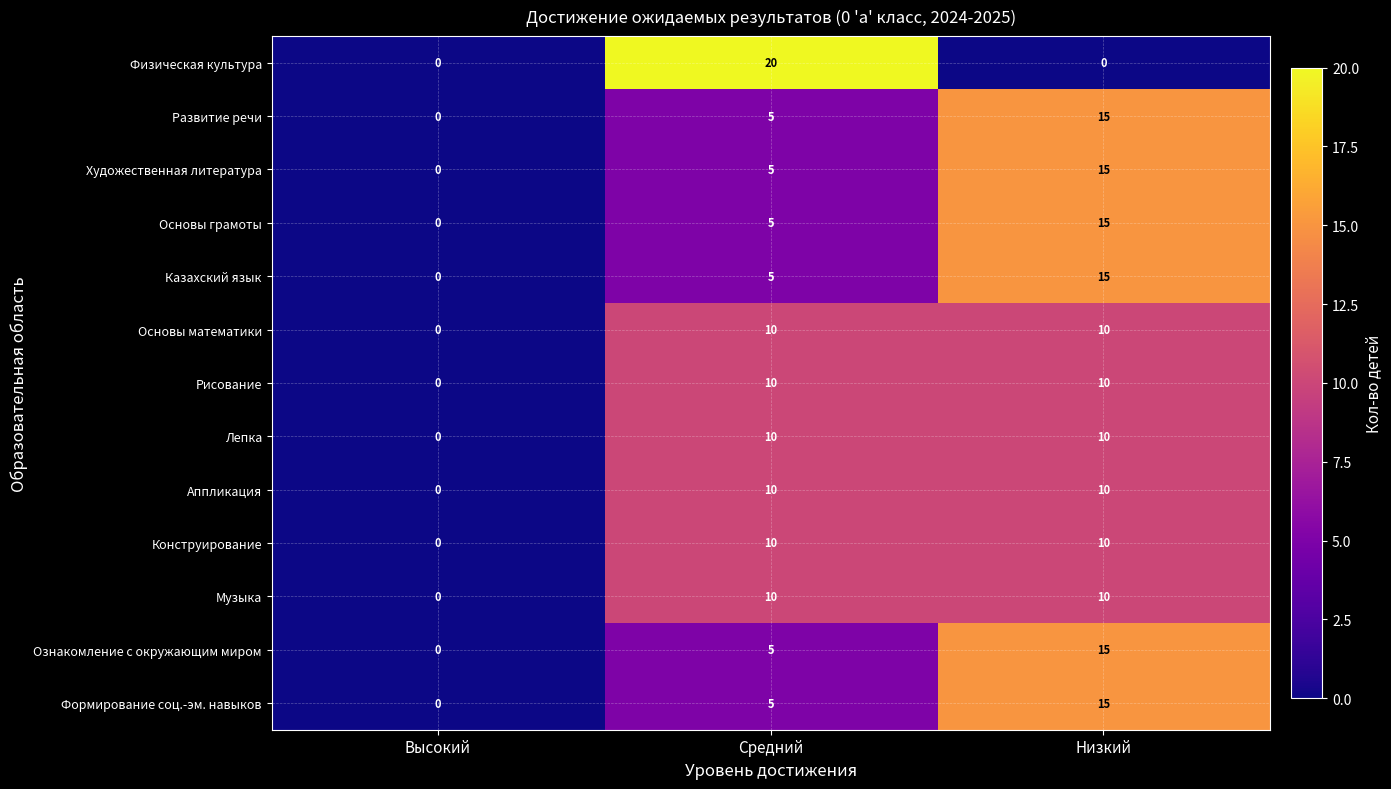

Is the value of Ознакомление с окружающим миром at Средний greater than the value of Основы математики at Низкий?

No